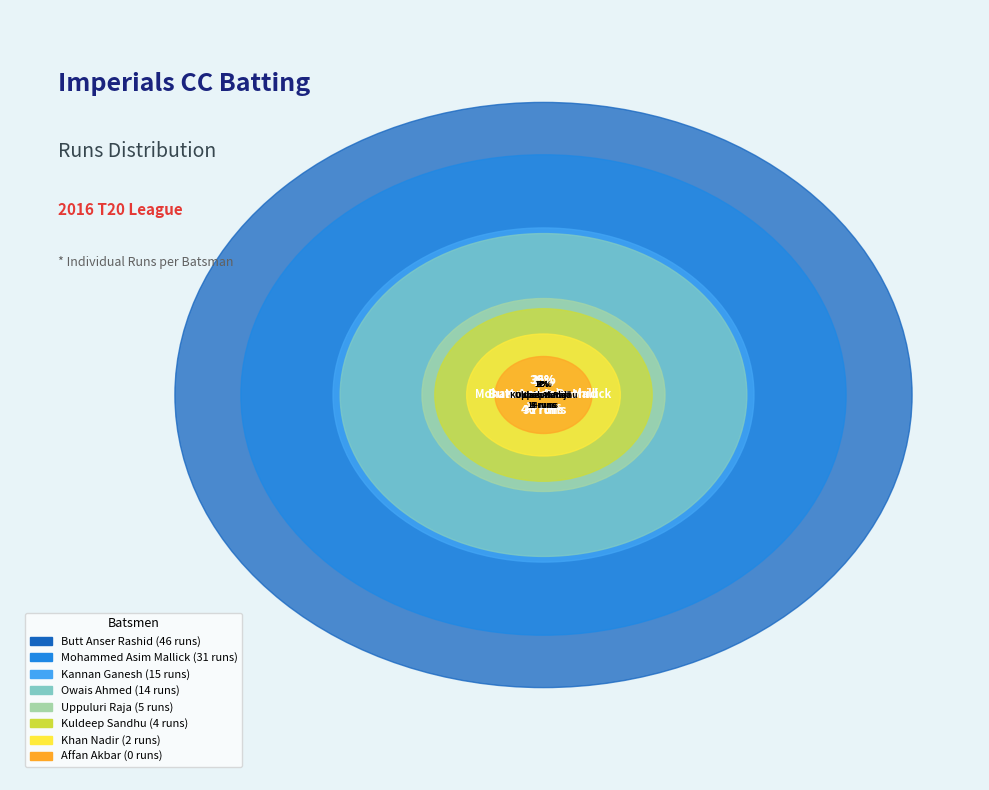

Which category has the biggest portion of the pie?

Butt Anser Rashid